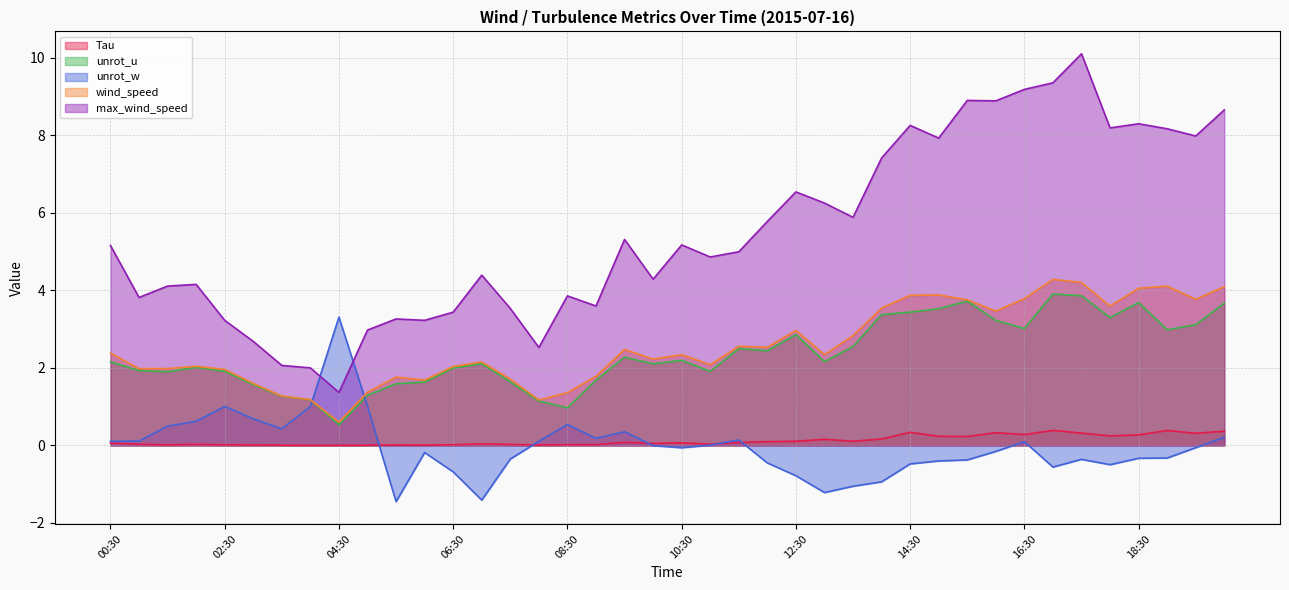

What is the value of the unrot_u point at the 38th from the left?

3.0